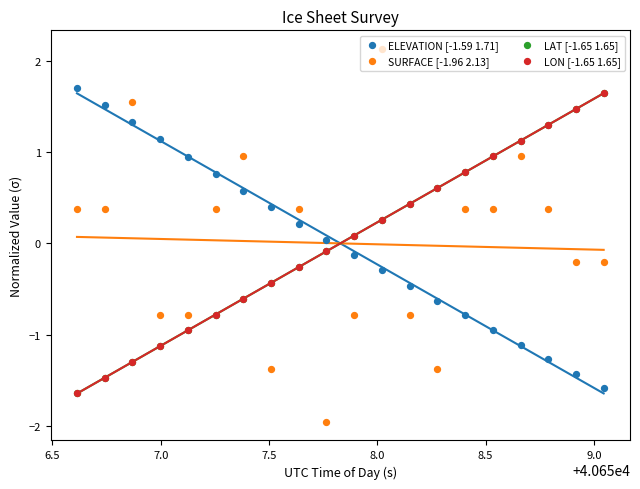

Which series reaches the maximum Y coordinate?

SURFACE [-1.96 2.13]